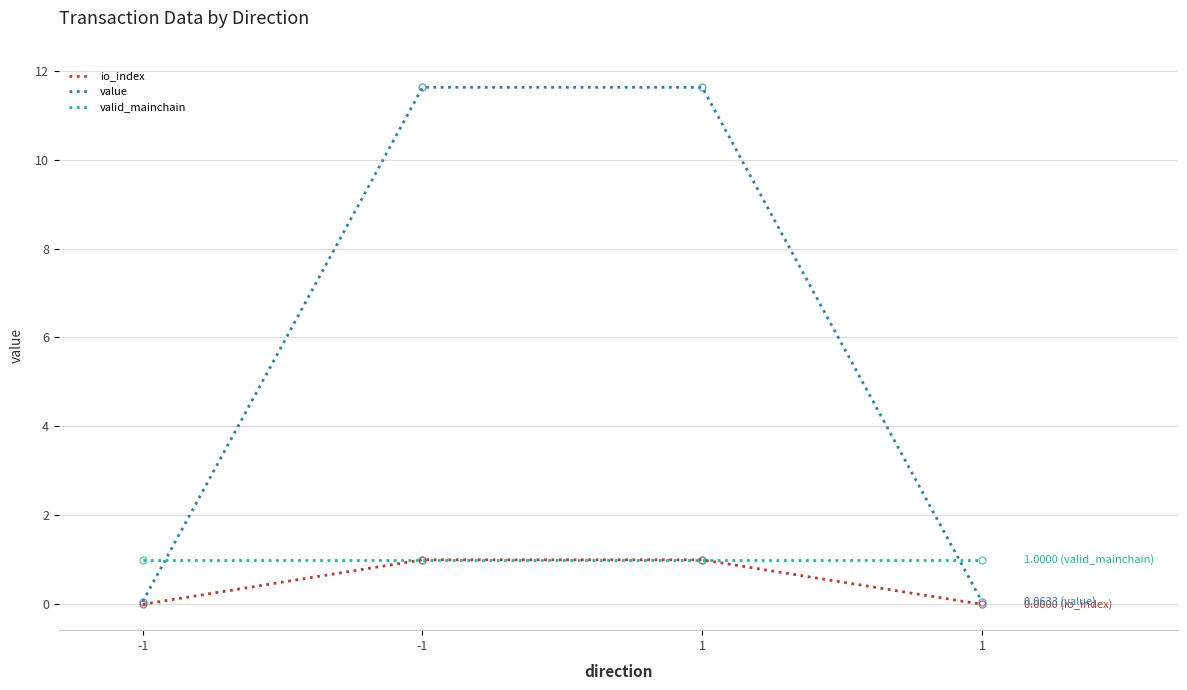

How many lines are shown in the chart?

3